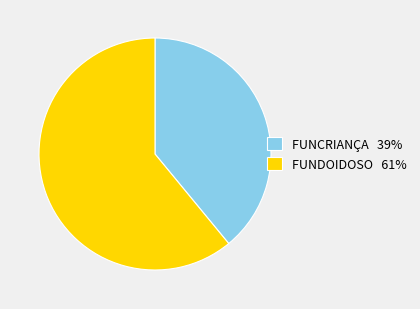

What is the largest slice in the pie chart?

FUNDOIDOSO 61%